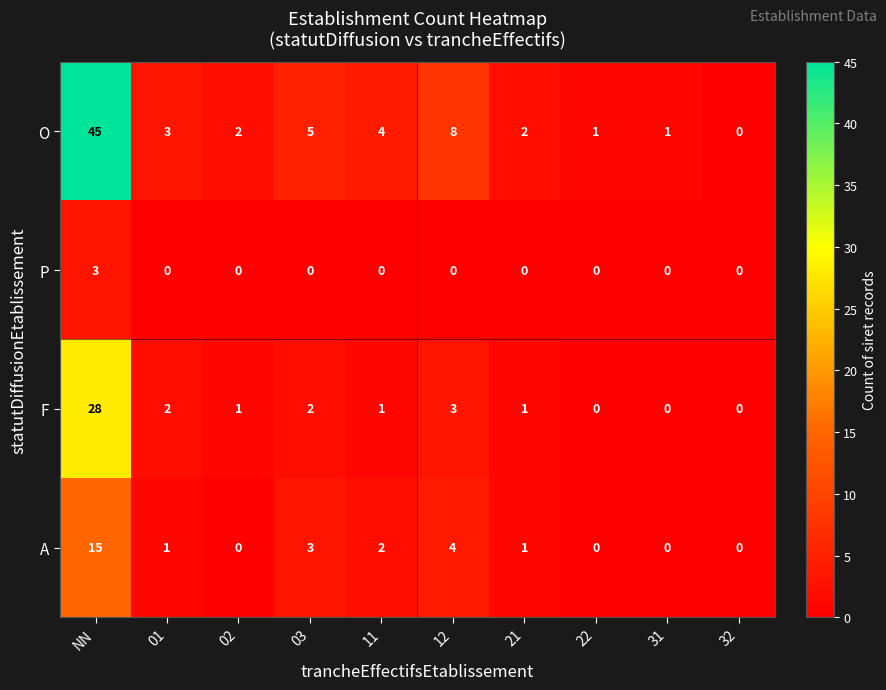

Rank the series by their maximum value, from lowest to highest.

P, A, F, O